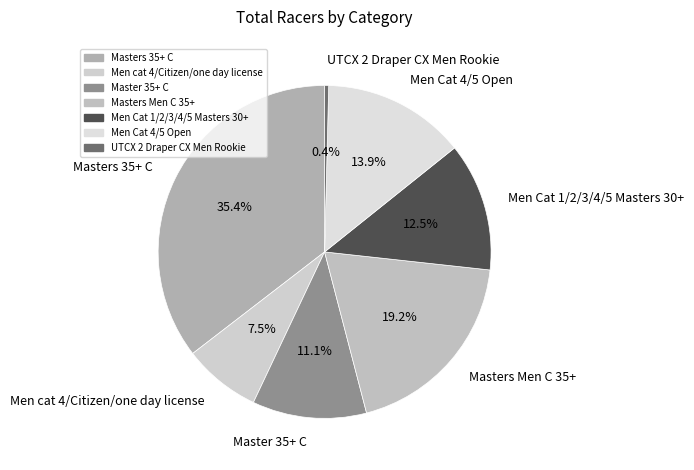

To the nearest percent, what portion does Masters Men C 35+ represent?

19%